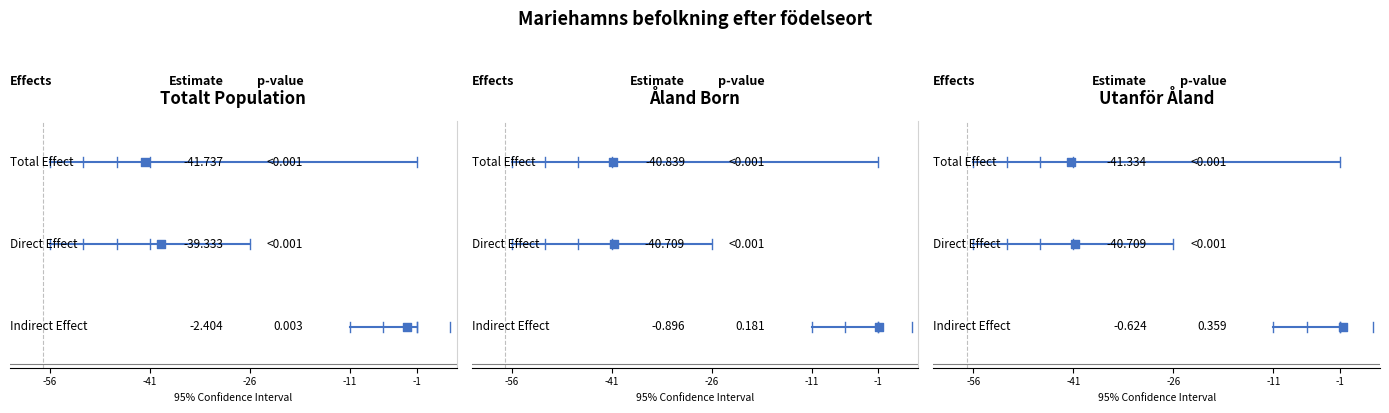

What is the total value across all series at -56?

3